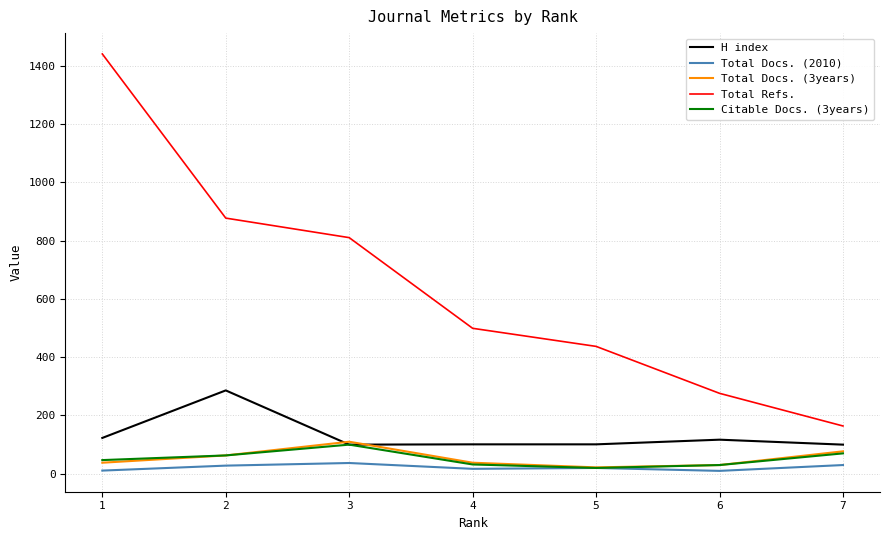

What is the difference between the maximum and second lowest values in the Total Docs. (3years) series?

80